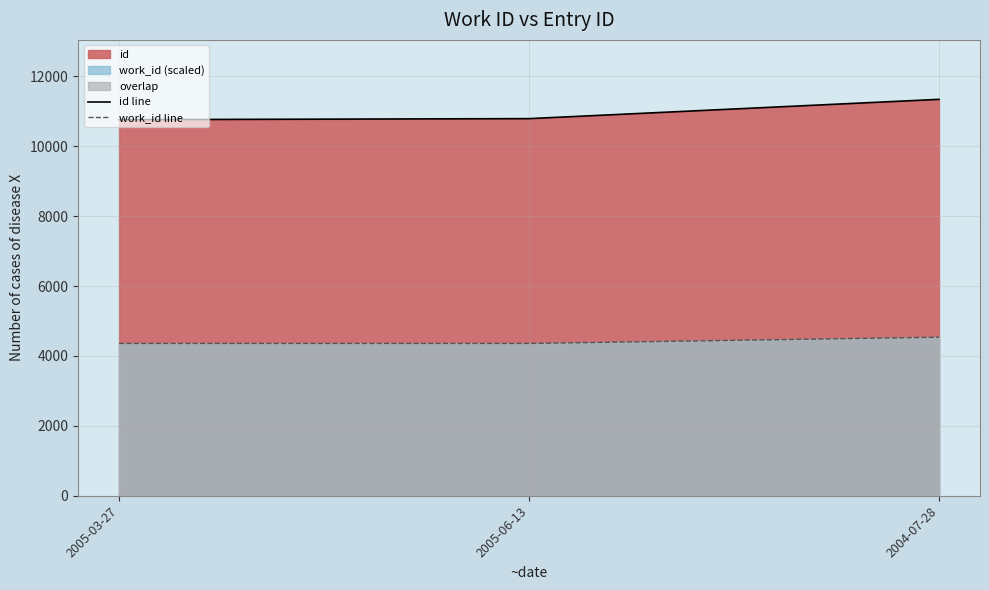

What is the sum of all id line values?

32904.0